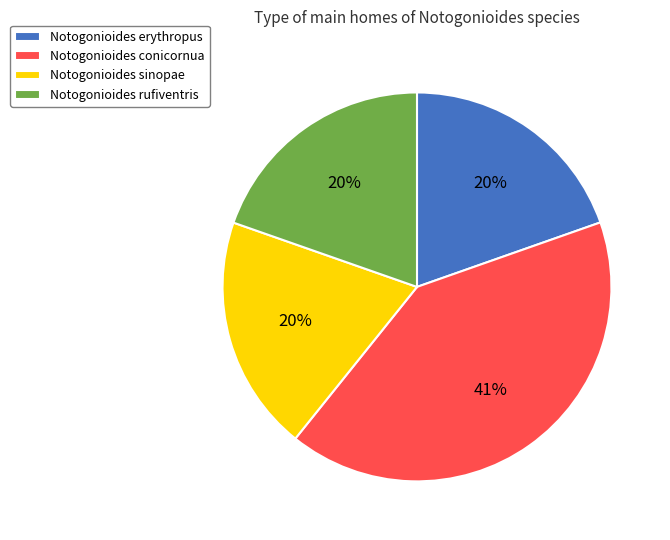

To the nearest percent, what percentage of the pie is Notogonioides erythropus?

20%